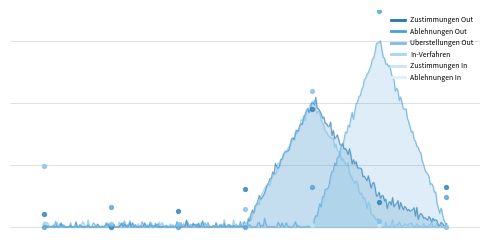

Which series has the largest total across all categories?

In-Verfahren